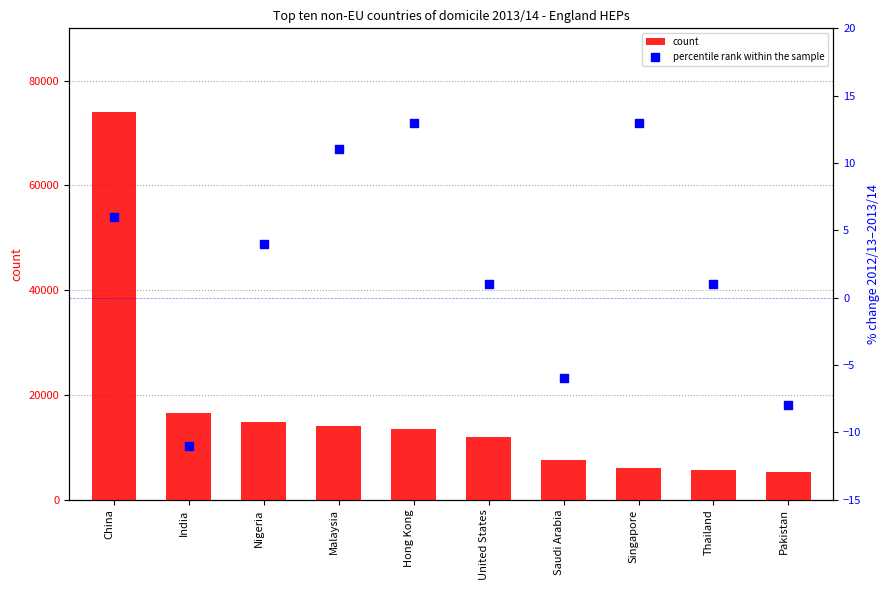

Which series reaches the maximum Y coordinate?

count